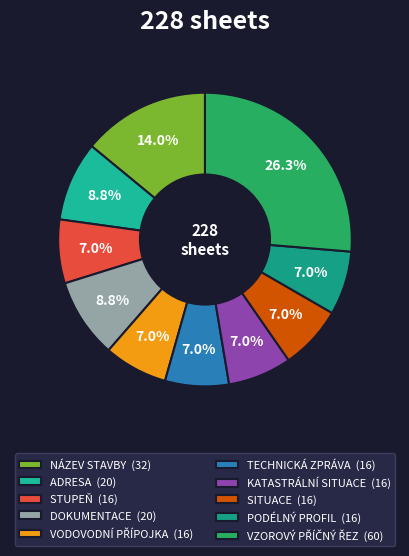

Count the number of slices in the pie.

10